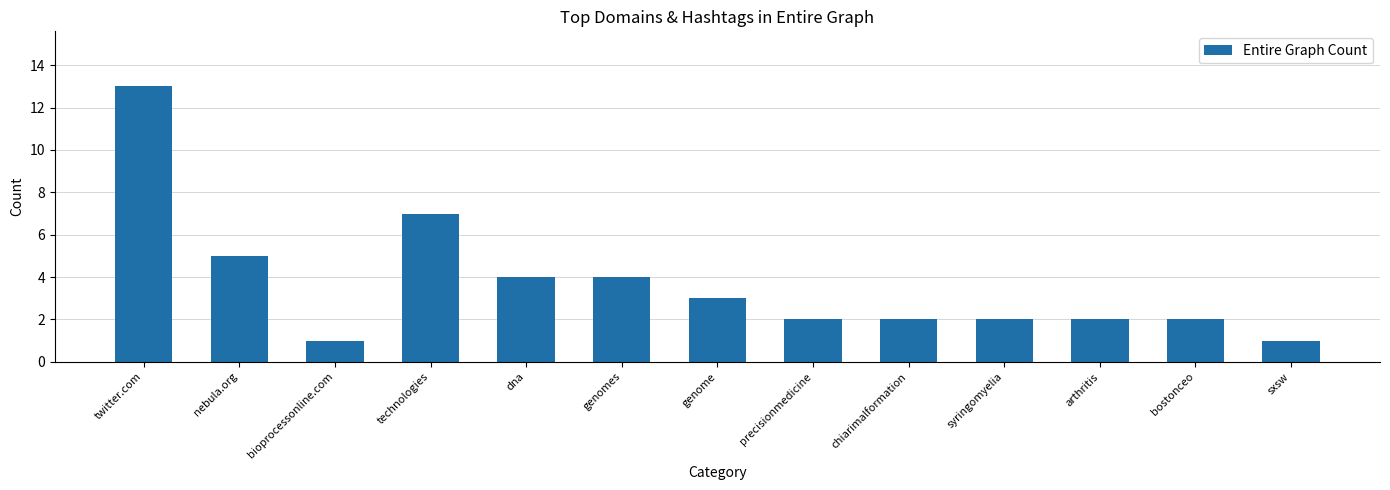

Reading left to right, extract all data points from this chart.

twitter.com=13	nebula.org=5	bioprocessonline.com=1	technologies=7	dna=4	genomes=4	genome=3	precisionmedicine=2	chiarimalformation=2	syringomyelia=2	arthritis=2	bostonceo=2	sxsw=1